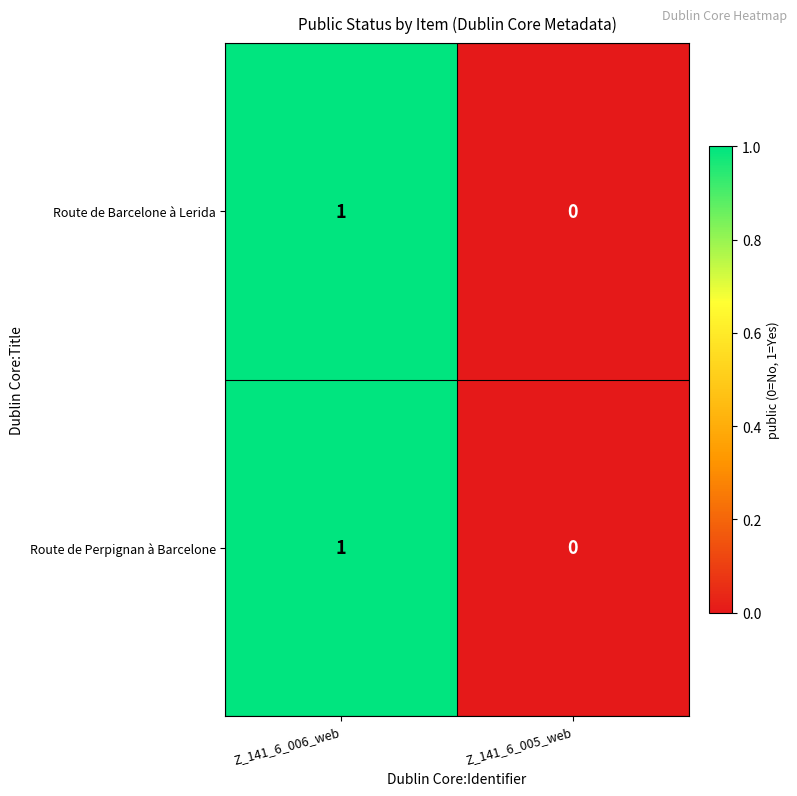

Count the number of categories in the chart.

2